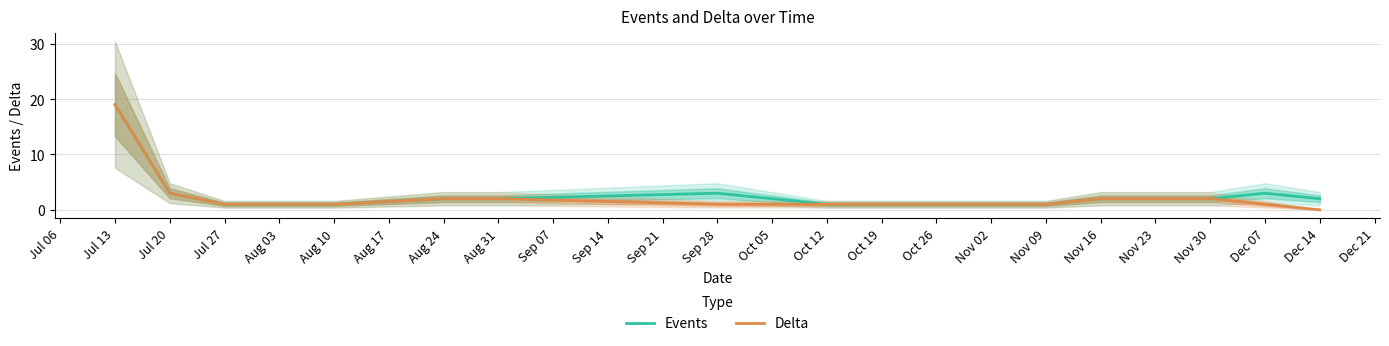

True or false: Events and Delta intersect in this chart.

False